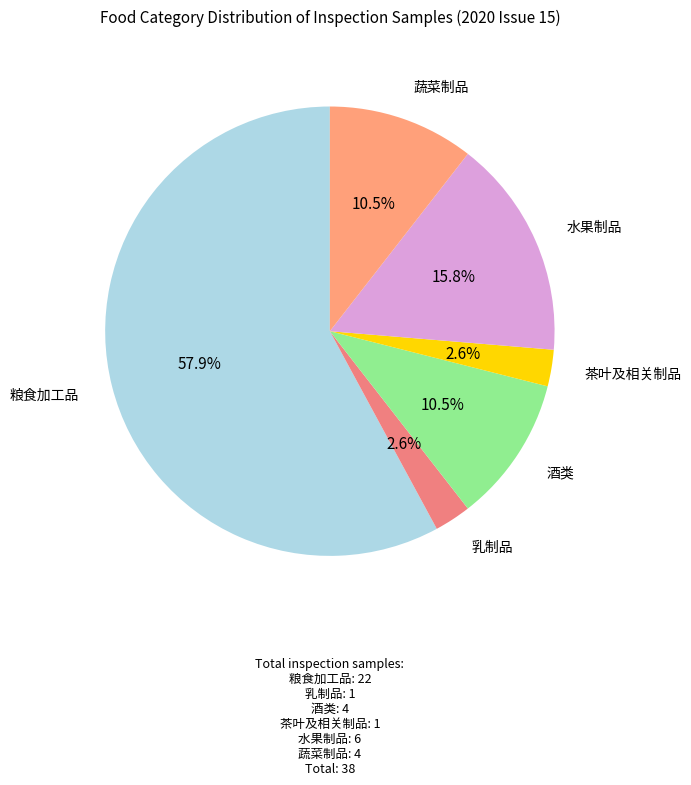

Which category has the smallest portion of the pie?

乳制品